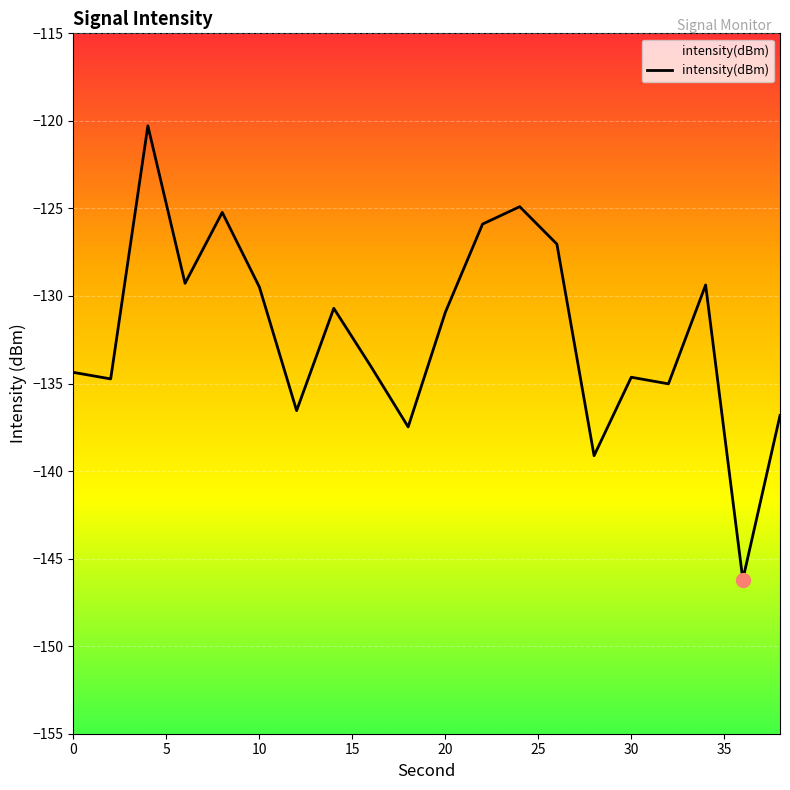

Does the chart display data point markers on the line(s)?

No